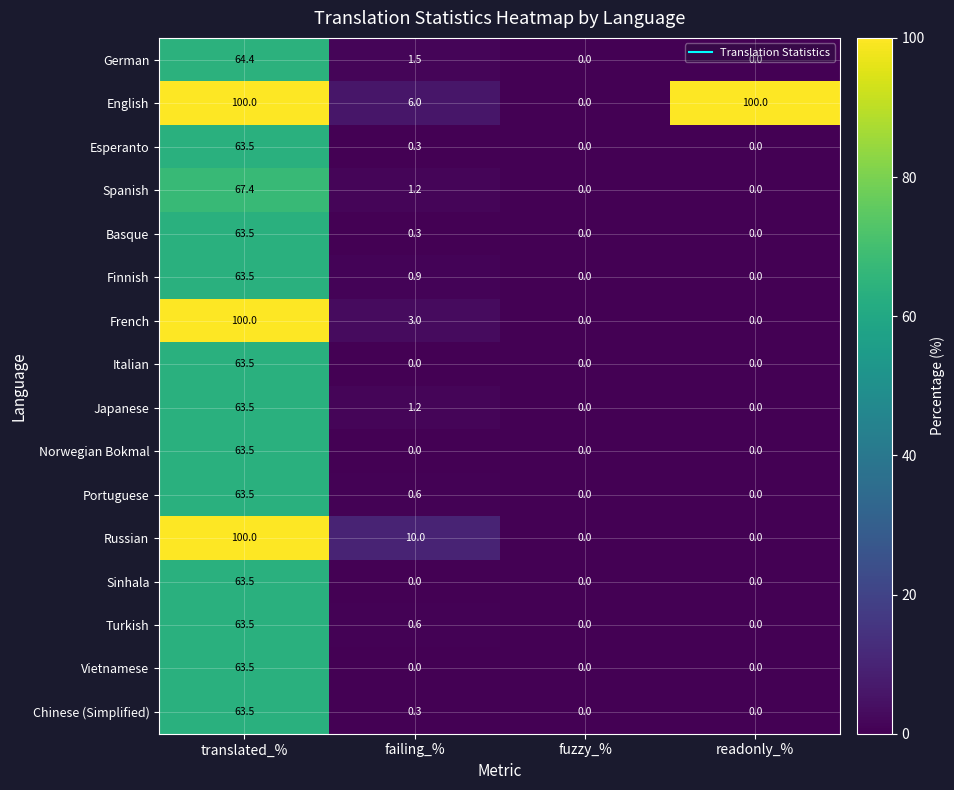

Which category has the highest value in the French series?

translated_%